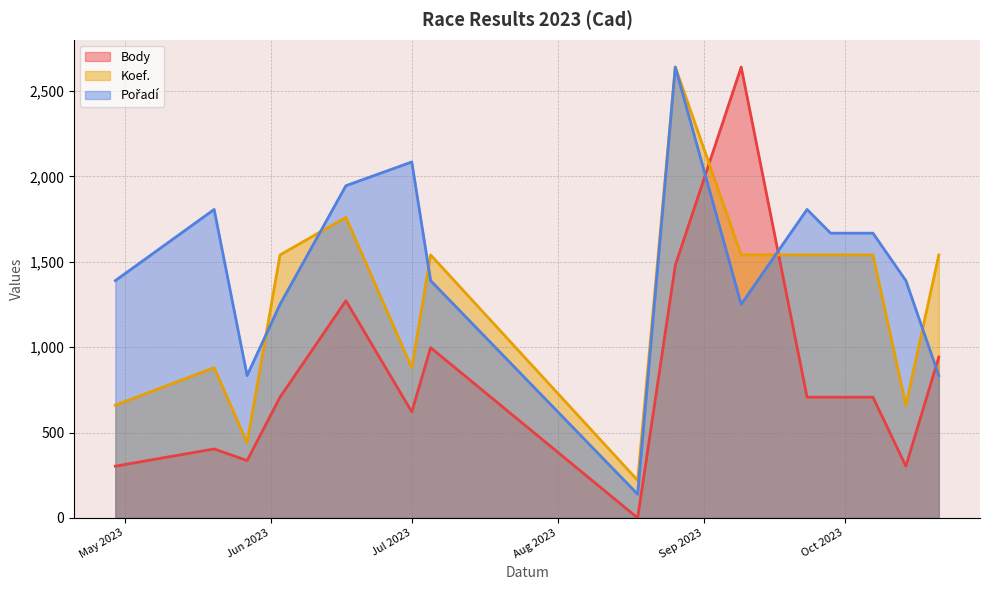

How many lines are shown in the chart?

3